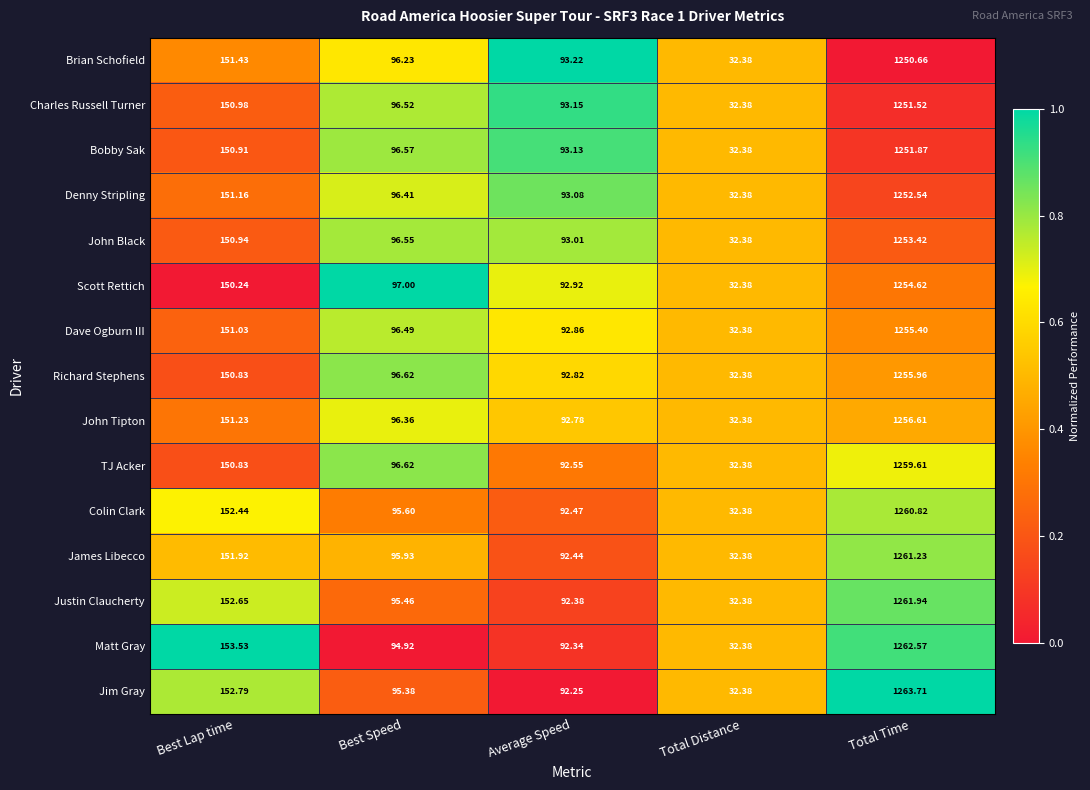

Which category has the highest value in the Colin Clark series?

Total Time